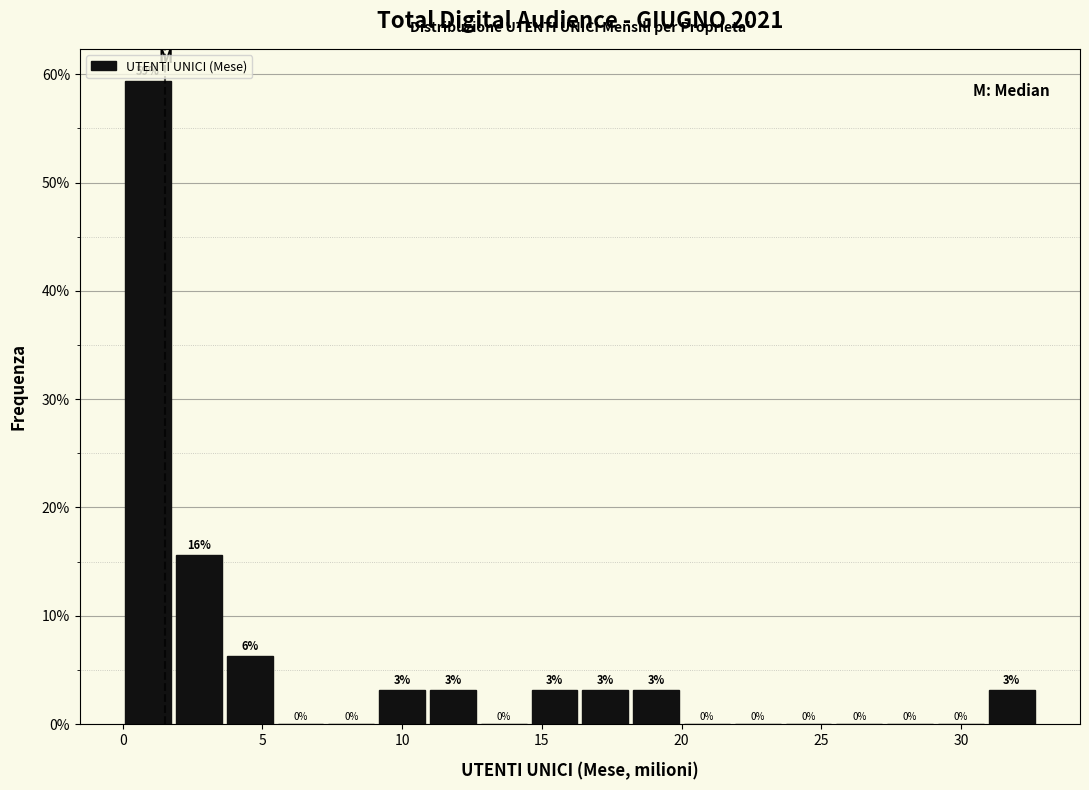

Read against the x-axis, roughly where is the centre of the tallest bar?

1.0